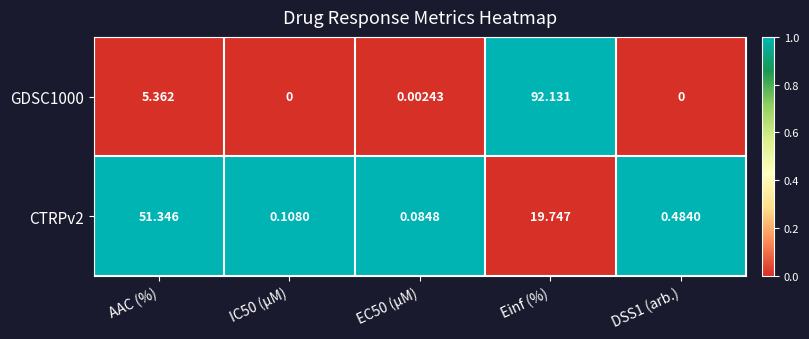

Which category has the highest value in the GDSC1000 series?

Einf (%)